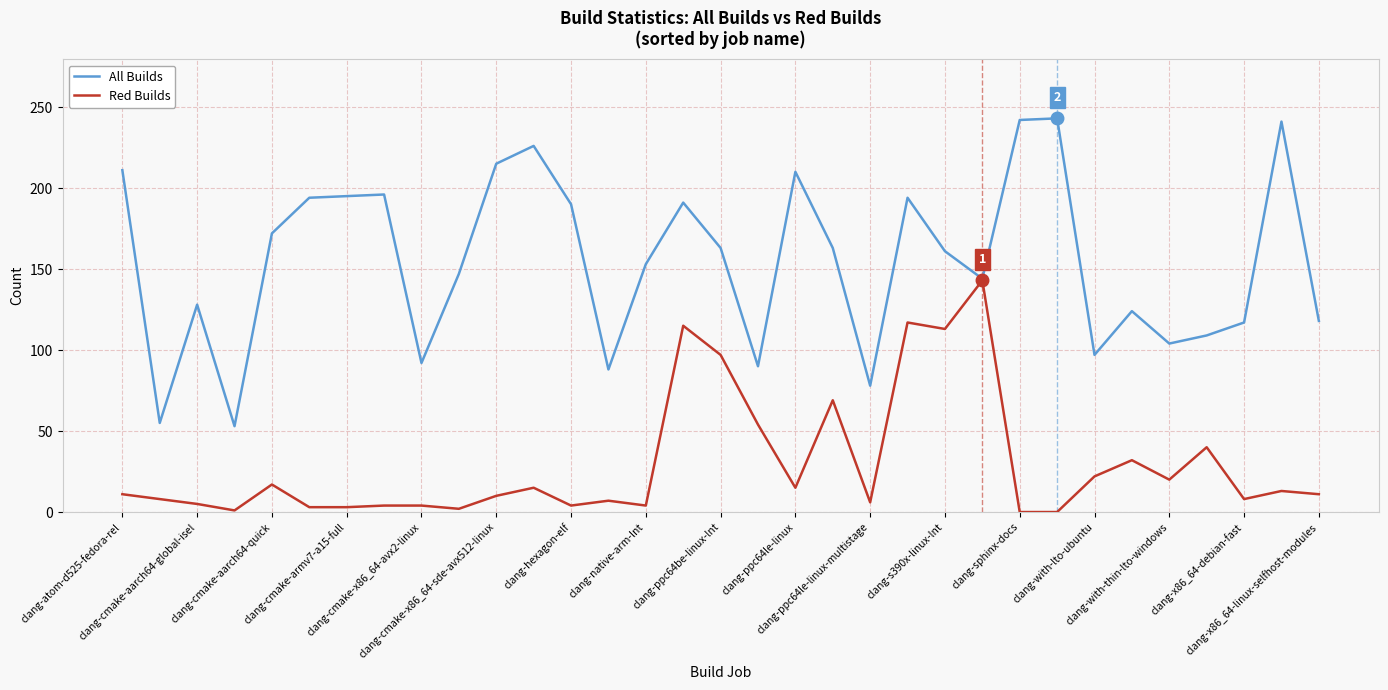

Rank the series by their average value, from highest to lowest.

All Builds, Red Builds